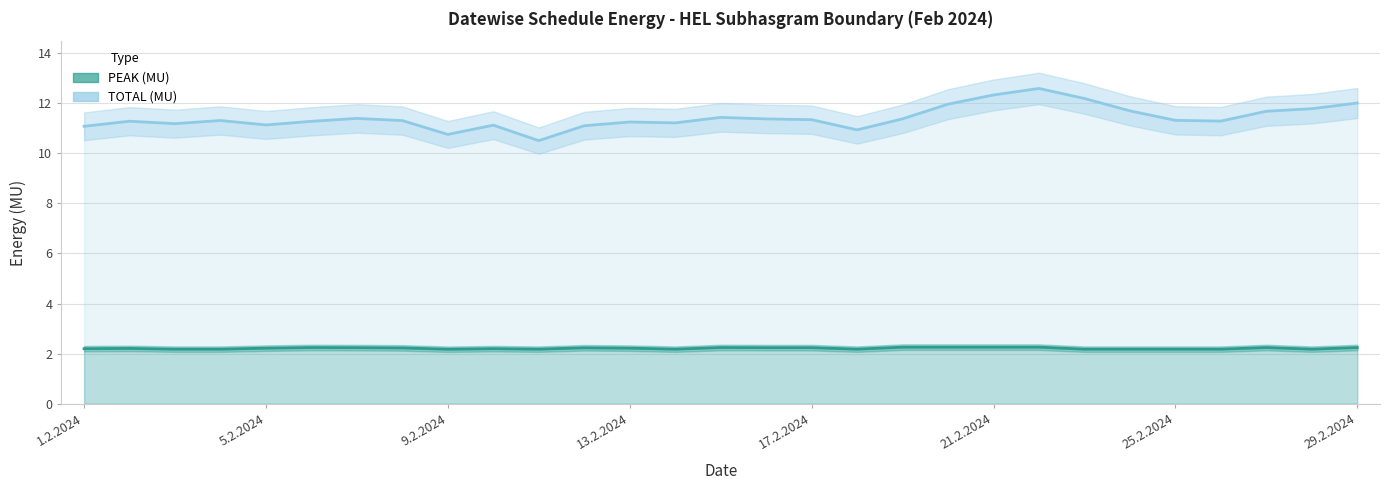

What value does the TOTAL (MU) series have at 13.2.2024?

11.2